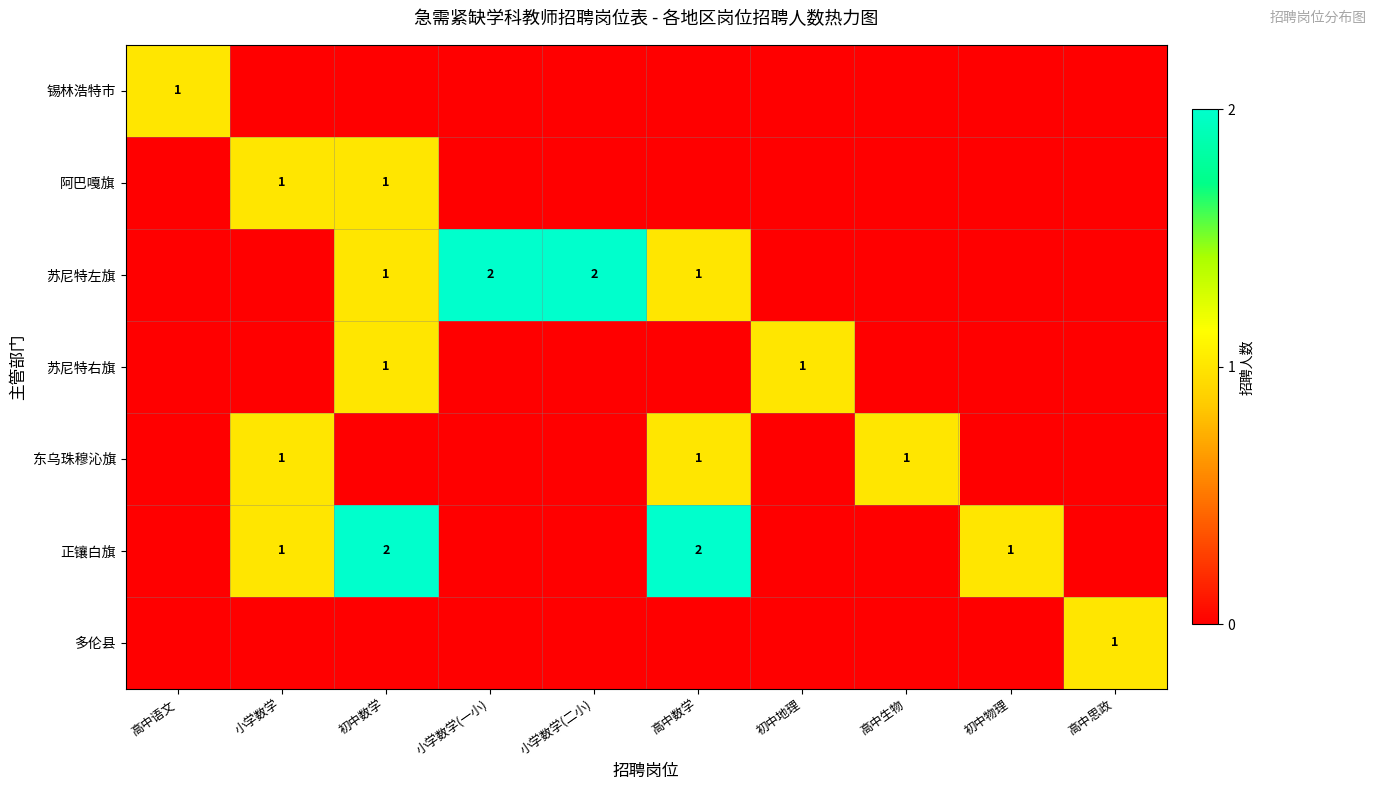

Count the row_2 values in the range 0 to 1.

8